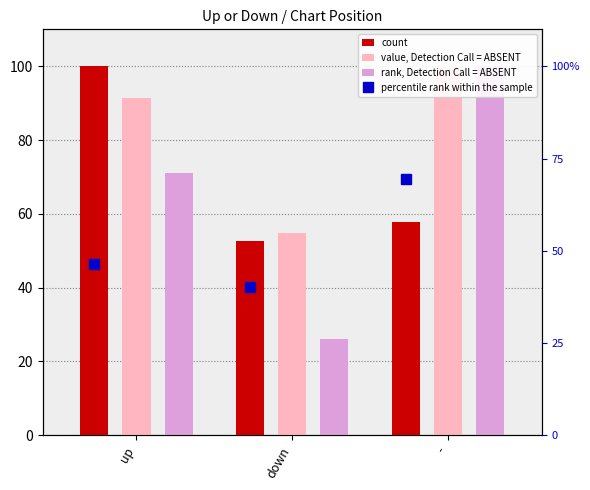

What is the label of the 1st bar from the left?

up